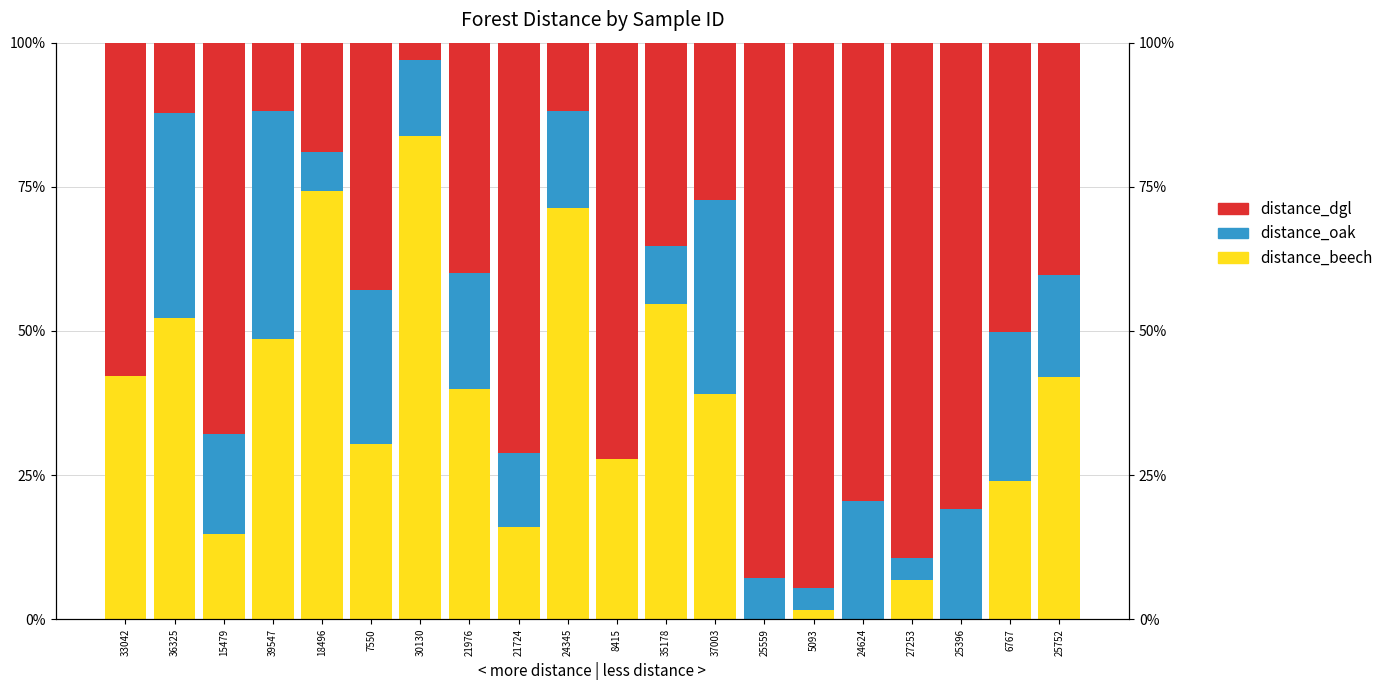

Where is distance_dgl nearest to the value 48?

6767